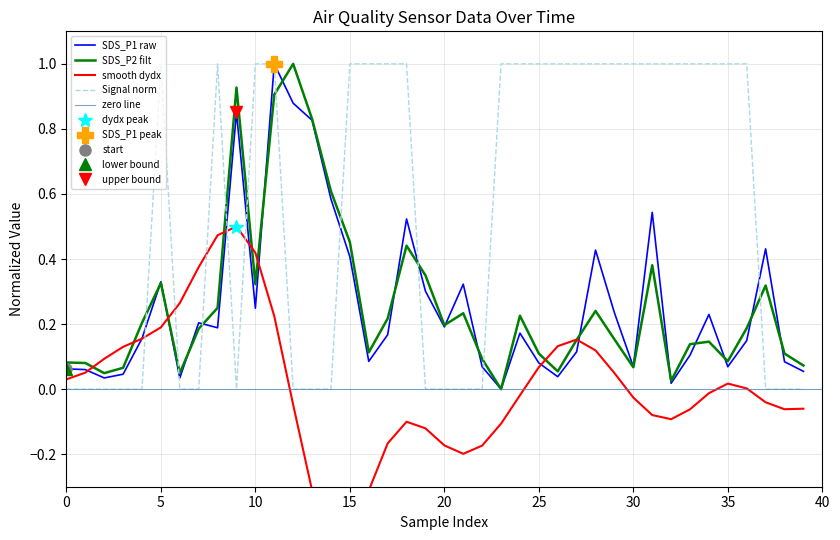

The value of Signal at 22 is -0.4. True or false?

False